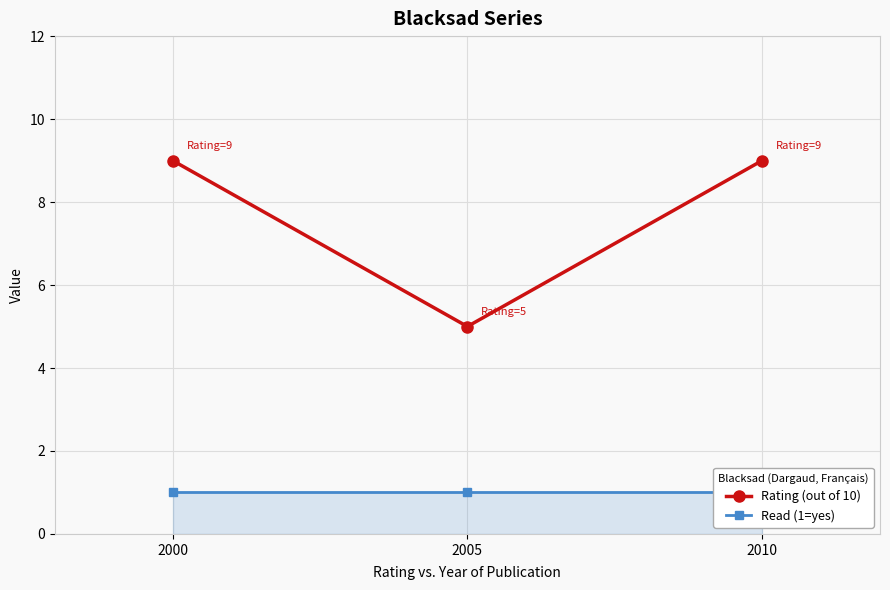

What is the value of the Read (1=yes) point at the 1st from the left?

1